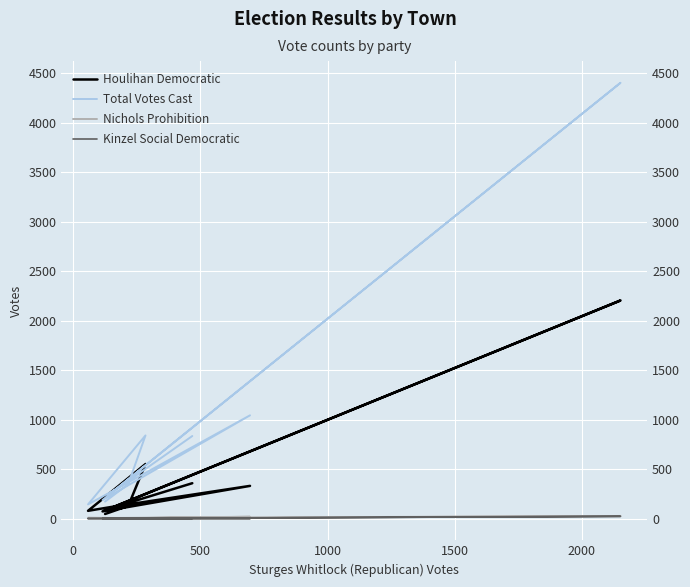

Reading left to right, extract all data points from this chart.

Houlihan Democratic: 357	99	2204	72	330	115	78	551	127	46
Total Votes Cast: 834	245	4404	187	1043	265	143	840	347	171
Nichols Prohibition: 8	4	26	0	18	5	7	5	4	0
Kinzel Social Democratic: 1	0	22	0	0	0	0	0	0	0